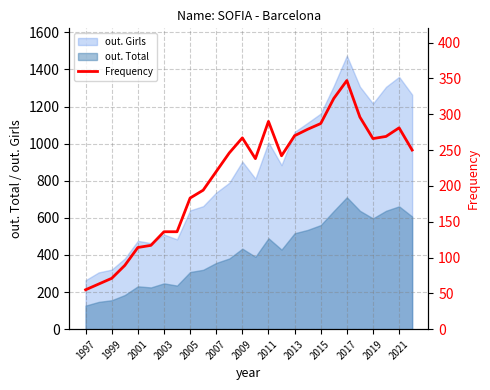

The chart shows a value of 322 at 19. True or false?

True